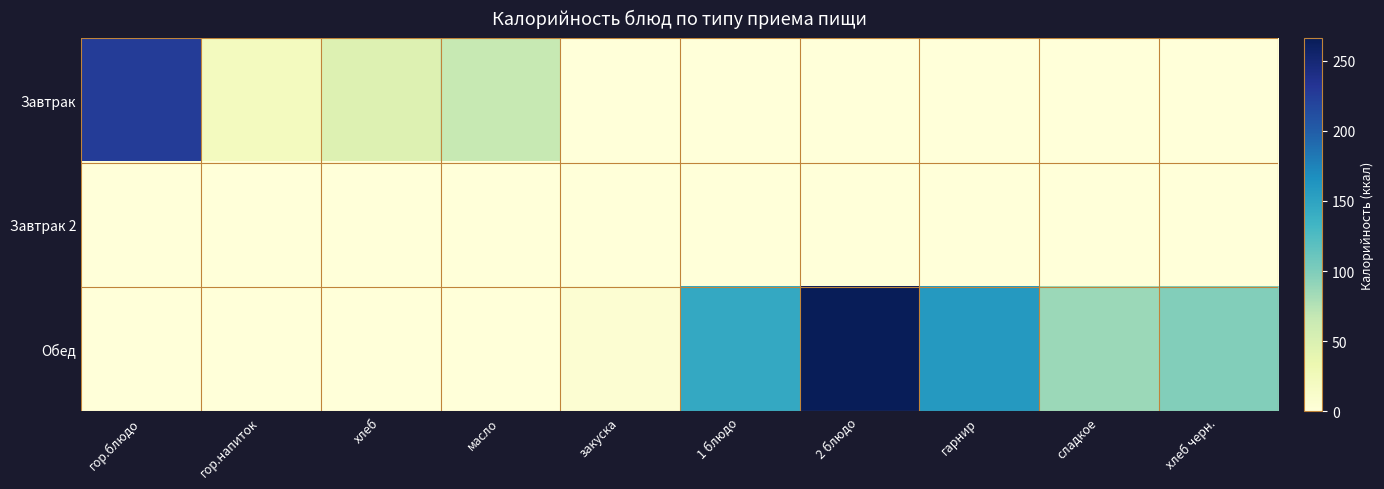

Reading left to right, extract all data points from this chart.

Завтрак: гор.блюдо=226.0	гор.напиток=21.0	хлеб=47.0	масло=66.0	закуска=0.0	1 блюдо=0.0	2 блюдо=0.0	гарнир=0.0	сладкое=0.0	хлеб черн.=0.0
Завтрак 2: гор.блюдо=0.0	гор.напиток=0.0	хлеб=0.0	масло=0.0	закуска=0.0	1 блюдо=0.0	2 блюдо=0.0	гарнир=0.0	сладкое=0.0	хлеб черн.=0.0
Обед: гор.блюдо=0.0	гор.напиток=0.0	хлеб=0.0	масло=0.0	закуска=6.0	1 блюдо=145.0	2 блюдо=266.0	гарнир=158.0	сладкое=87.0	хлеб черн.=97.8